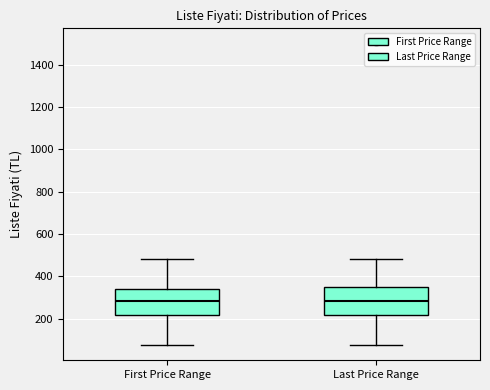

Reading left to right, transcribe this box plot: for each box, give where its median line is, the range the box spans, and where its two whiskers end, as read against the y-axis. The values are not printed on the chart, so give them approximately, as read against the axis.

First Price Range: median 280, box 220 to 340, whiskers 80 to 480
Last Price Range: median 280, box 220 to 360, whiskers 80 to 480